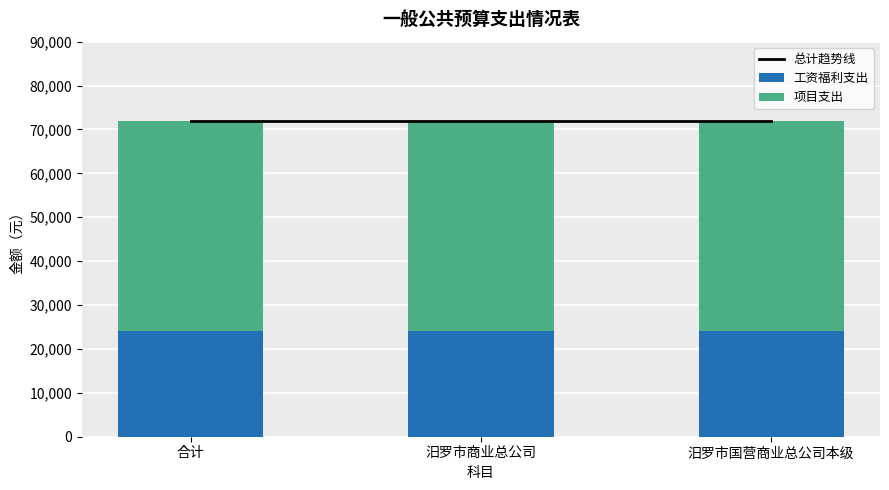

At 汨罗市国营商业总公司本级, list the series in order from largest to smallest.

总计趋势线, 项目支出, 工资福利支出